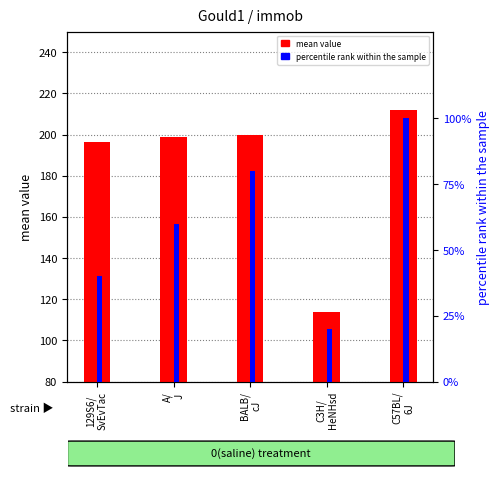

What is the difference between the maximum and second lowest values in the percentile rank within the sample series?

60.0